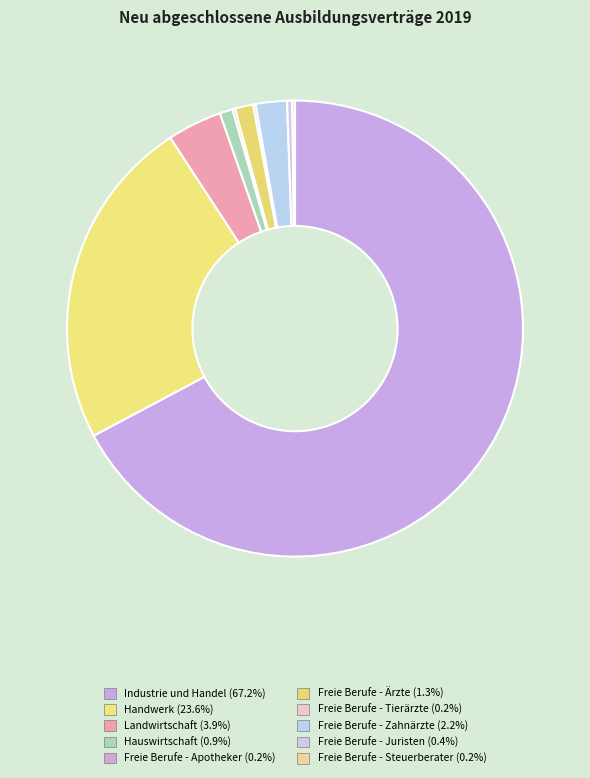

Which category has the smallest portion of the pie?

Freie Berufe - Apotheker